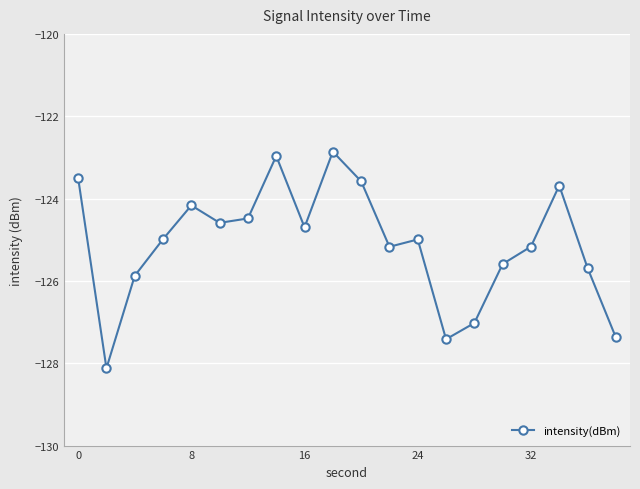

Does the chart have visible grid lines?

Yes